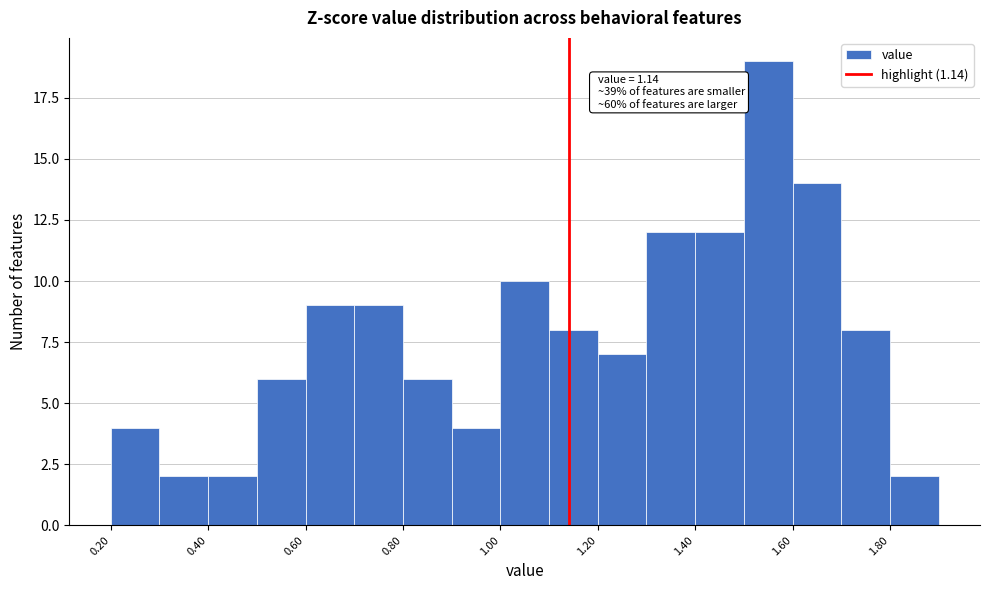

Over which range of the x-axis is the bar tallest?

1.5 to 1.6